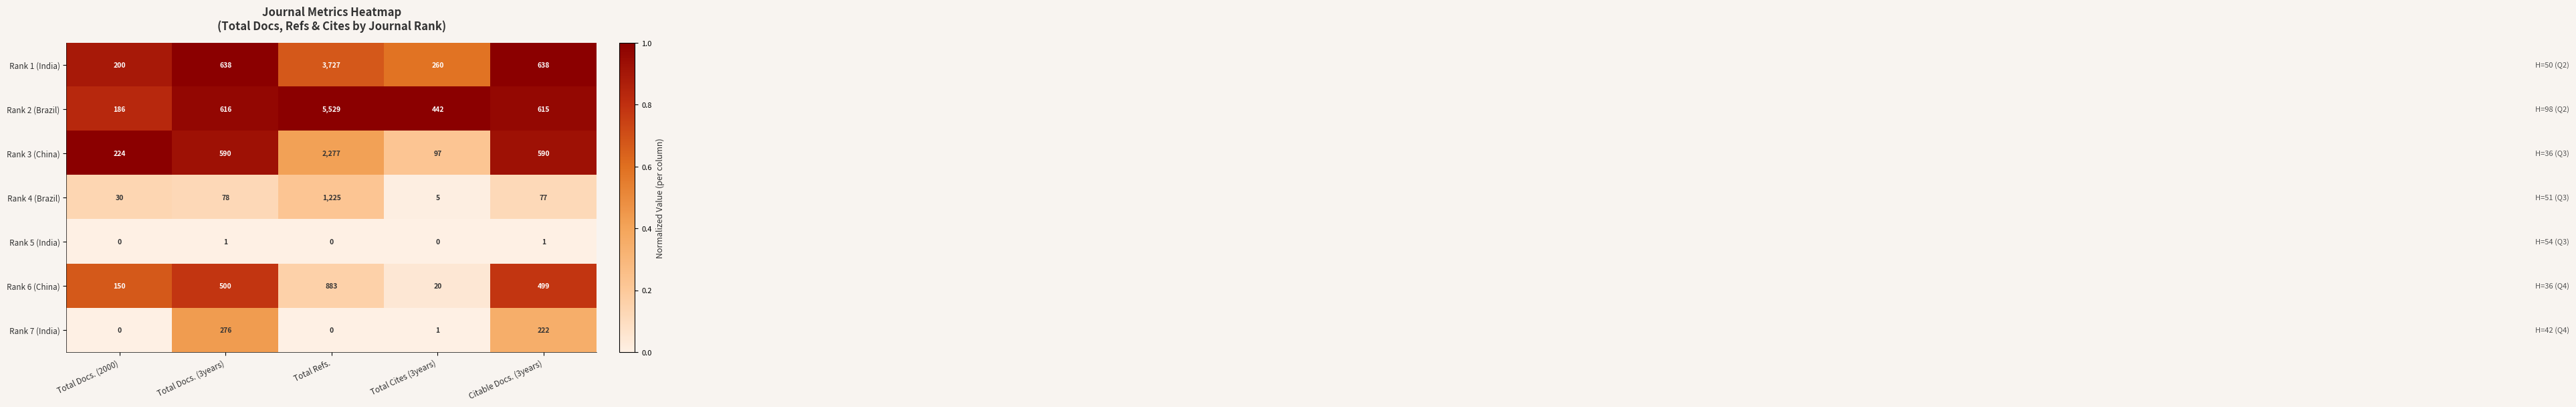

Which series changed the most between Total Docs. (3years) and Total Cites (3years)?

Rank 3 (China)